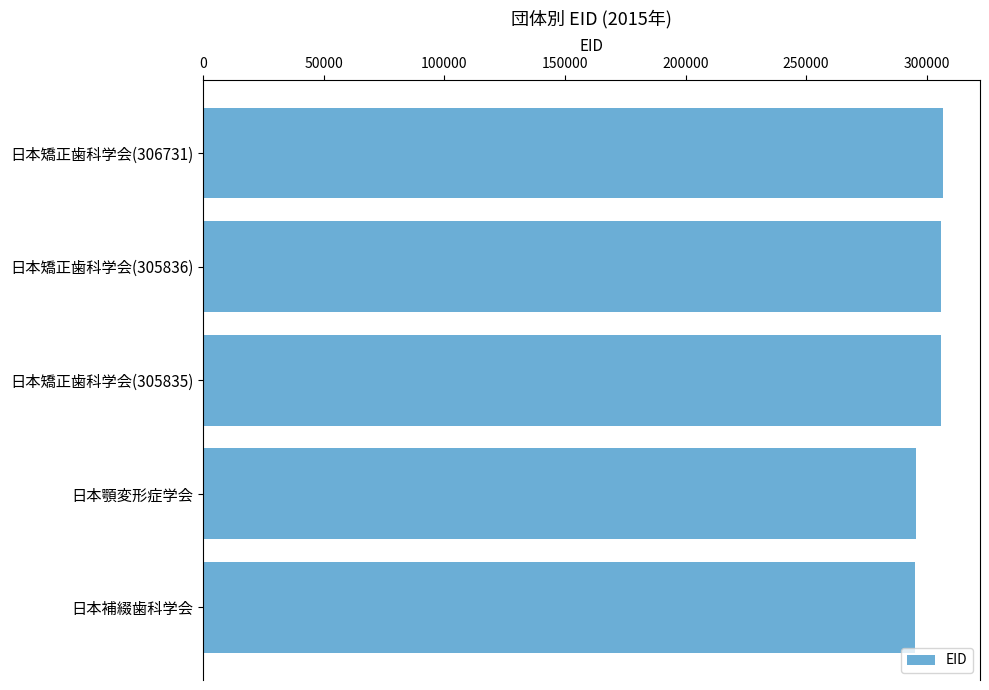

What is the sum of all values?

1509266